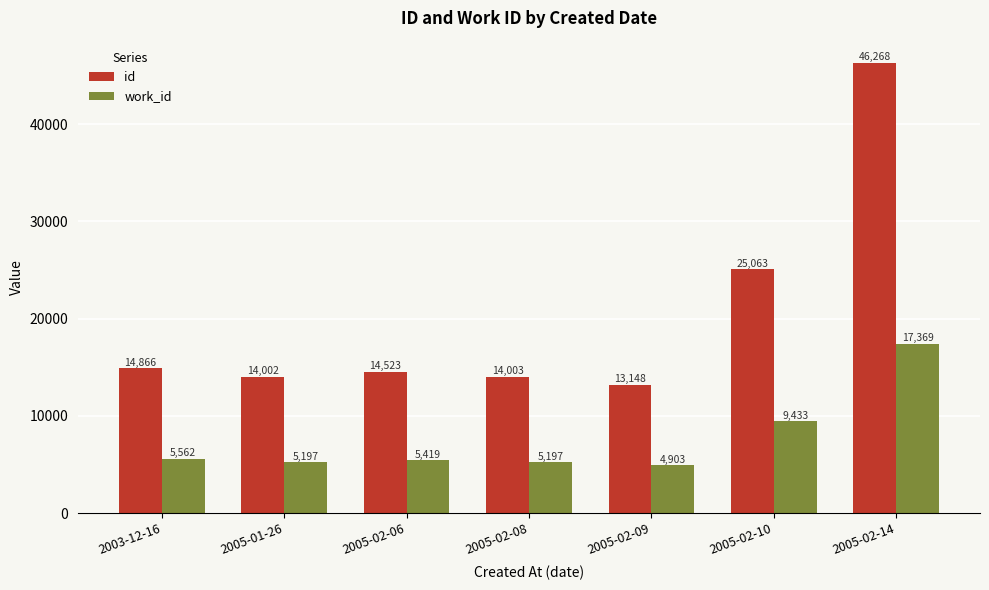

What is the average value of the work_id series?

7583